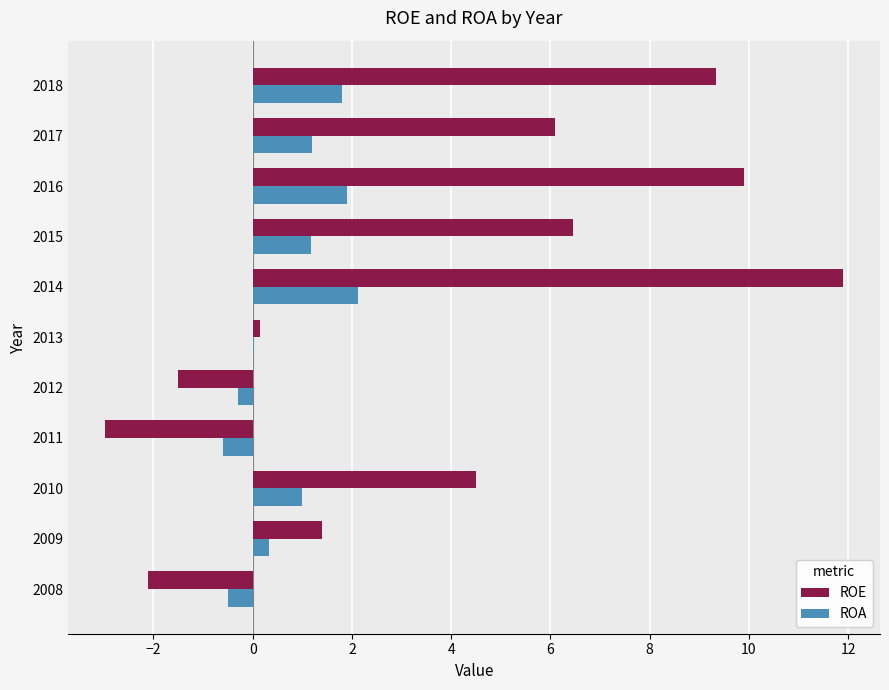

How many values in ROE are above zero?

8